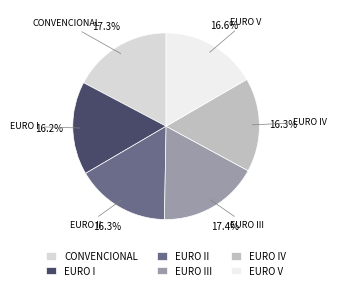

To the nearest percent, what percentage of the pie is EURO III?

17%